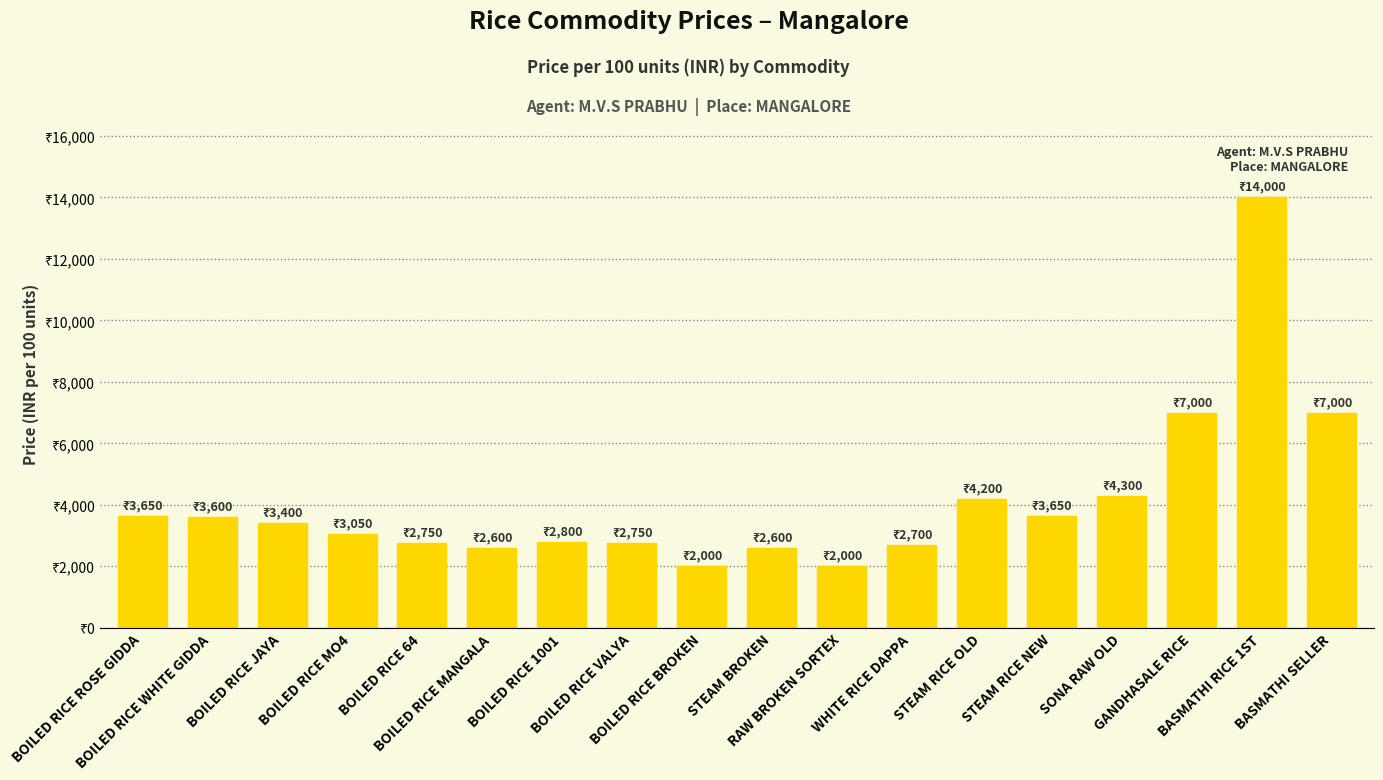

At which label is the value closest to 8000?

GANDHASALE RICE